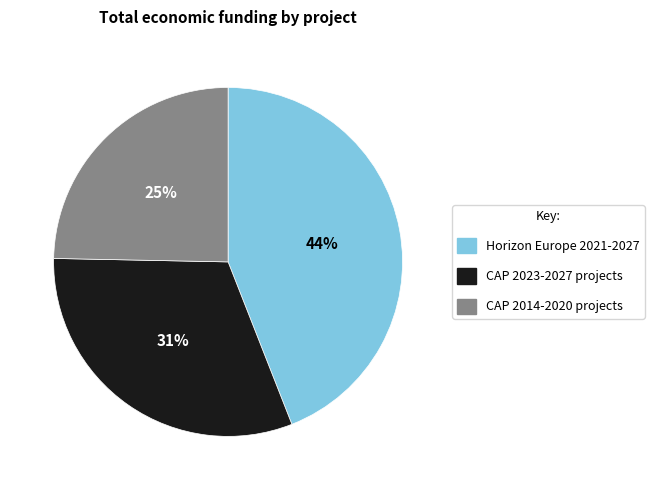

Which category has the biggest portion of the pie?

Horizon Europe 2021-2027